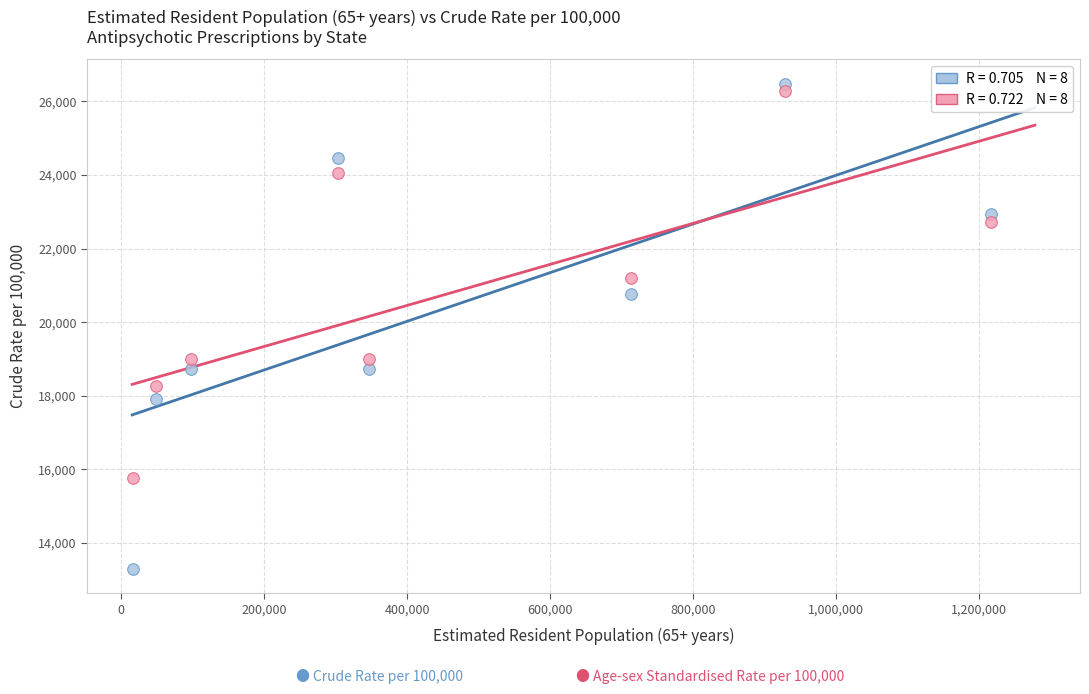

Across all data points, what is the range of Y values (max minus min)?

13181